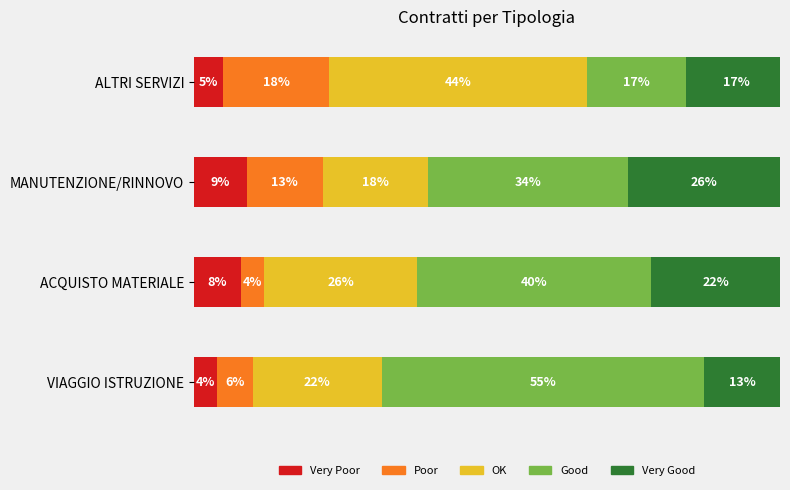

At which category is the sum across all series the highest?

ALTRI SERVIZI